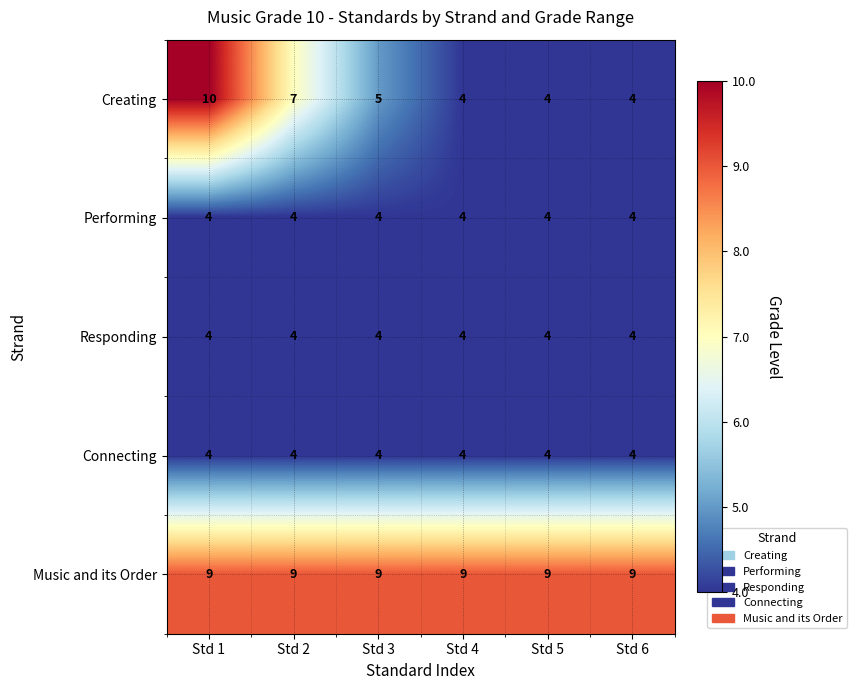

Reading left to right, list all the values displayed in this chart.

Creating: Std 1=10	Std 2=7	Std 3=5	Std 4=4	Std 5=4	Std 6=4
Performing: Std 1=4	Std 2=4	Std 3=4	Std 4=4	Std 5=4	Std 6=4
Responding: Std 1=4	Std 2=4	Std 3=4	Std 4=4	Std 5=4	Std 6=4
Connecting: Std 1=4	Std 2=4	Std 3=4	Std 4=4	Std 5=4	Std 6=4
Music and its Order: Std 1=9	Std 2=9	Std 3=9	Std 4=9	Std 5=9	Std 6=9